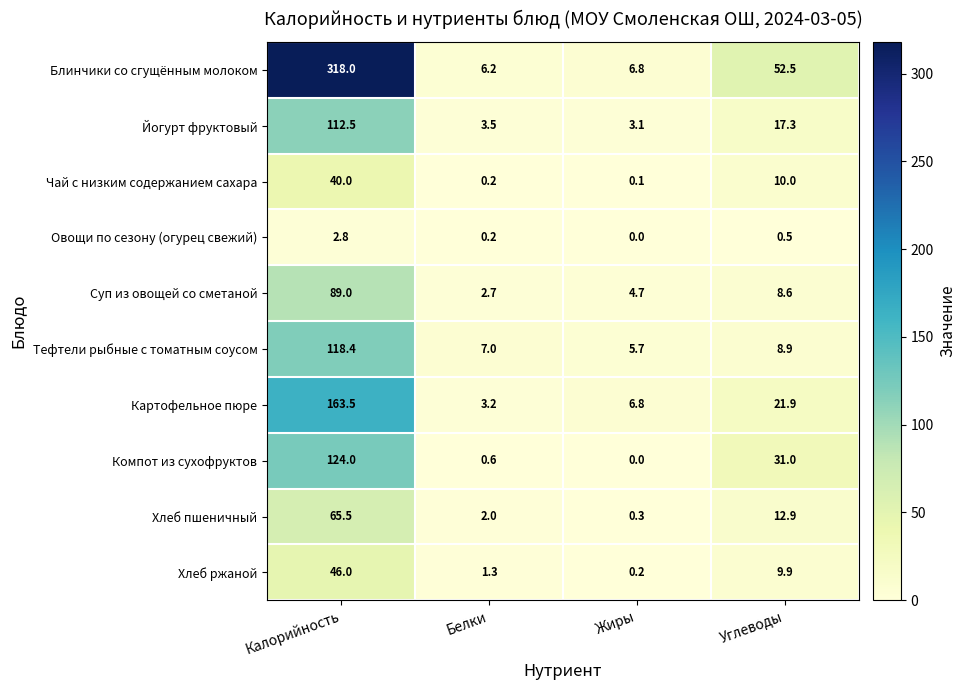

Where does the Блинчики со сгущённым молоком series first go above 52?

Калорийность